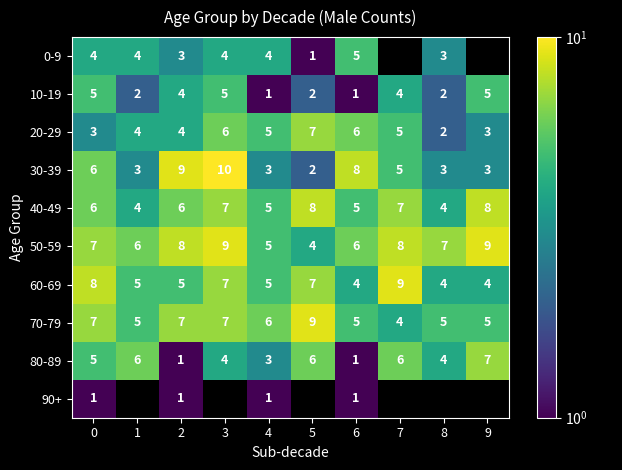

What is the sum of the 30-39 values at 8 and 9?

6